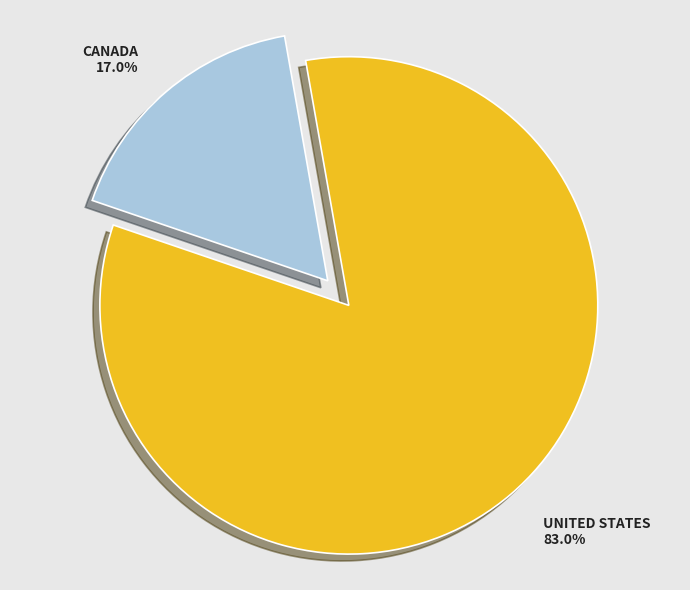

Does any single category account for the majority?

Yes